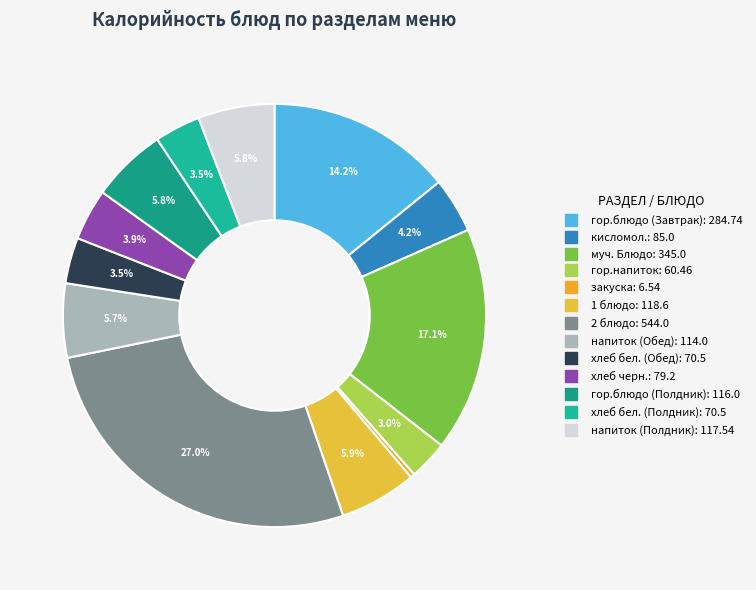

Which category has the biggest portion of the pie?

2 блюдо